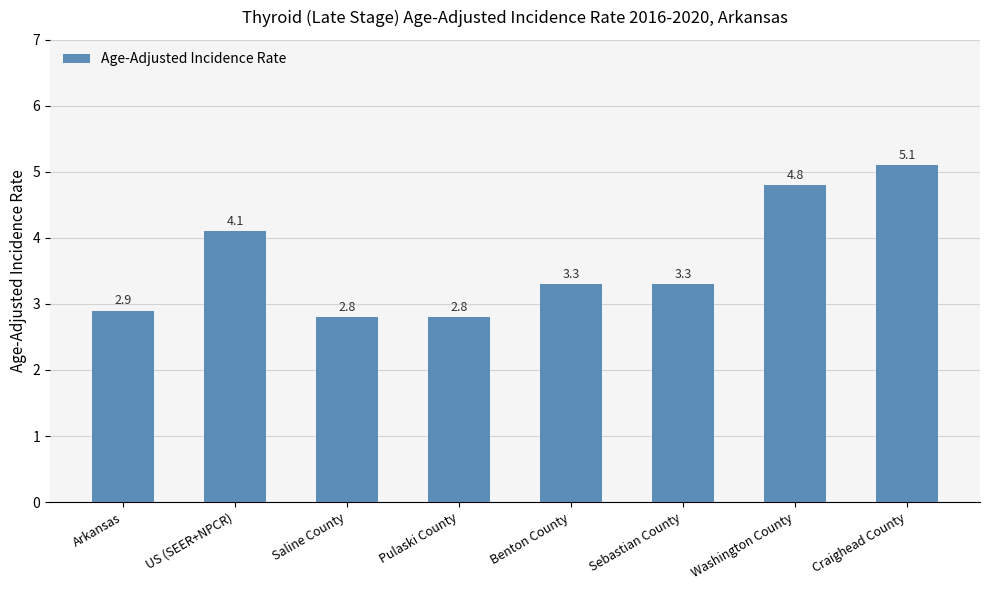

Which has a higher value, Arkansas or Pulaski County?

Arkansas